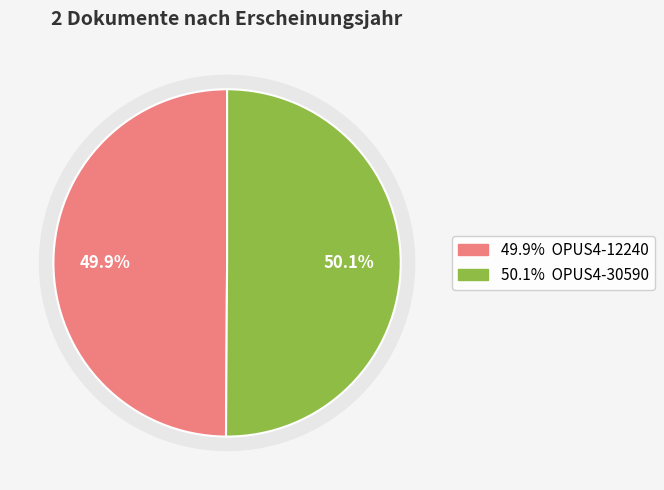

Combined, what portion of the pie is OPUS4-30590 and OPUS4-12240?

100.0%